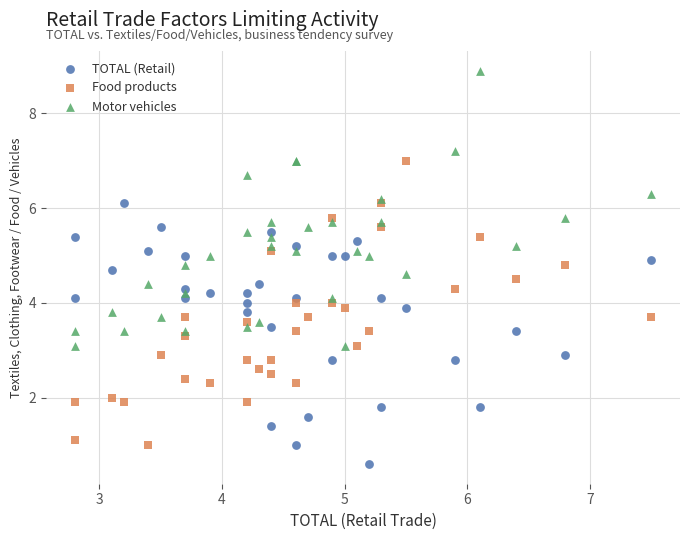

What are all the series names shown in the legend?

TOTAL (Retail), Food products, Motor vehicles